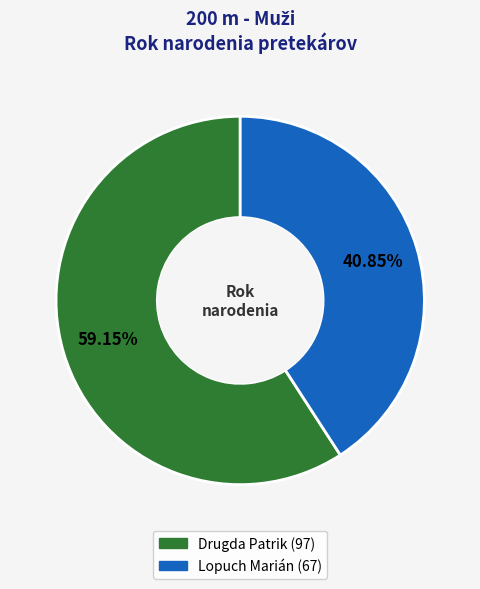

To the nearest percent, what portion does Drugda Patrik represent?

59%